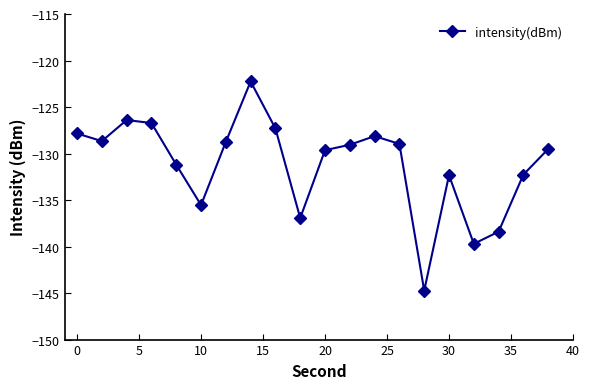

True or false: the data has more than 2 interior local peaks.

True